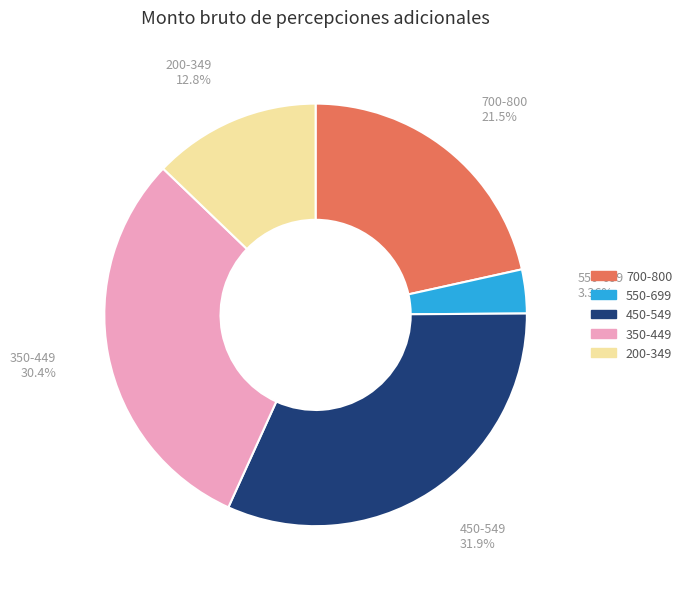

How many slices are in this pie chart?

5